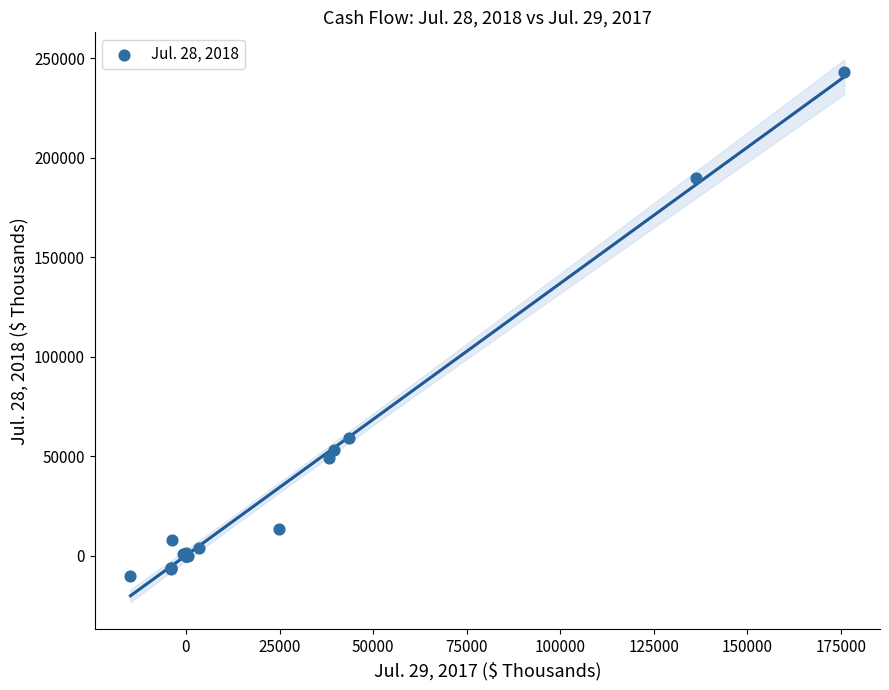

What Y value in the scatter plot is closest to 116368?

59280